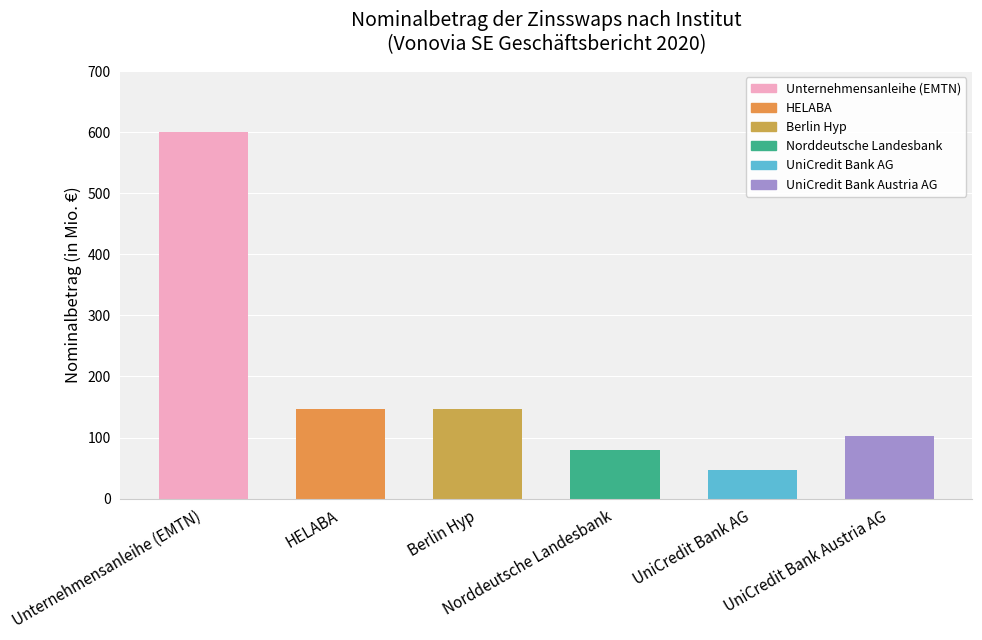

Which category has the lowest value across all series?

UniCredit Bank AG